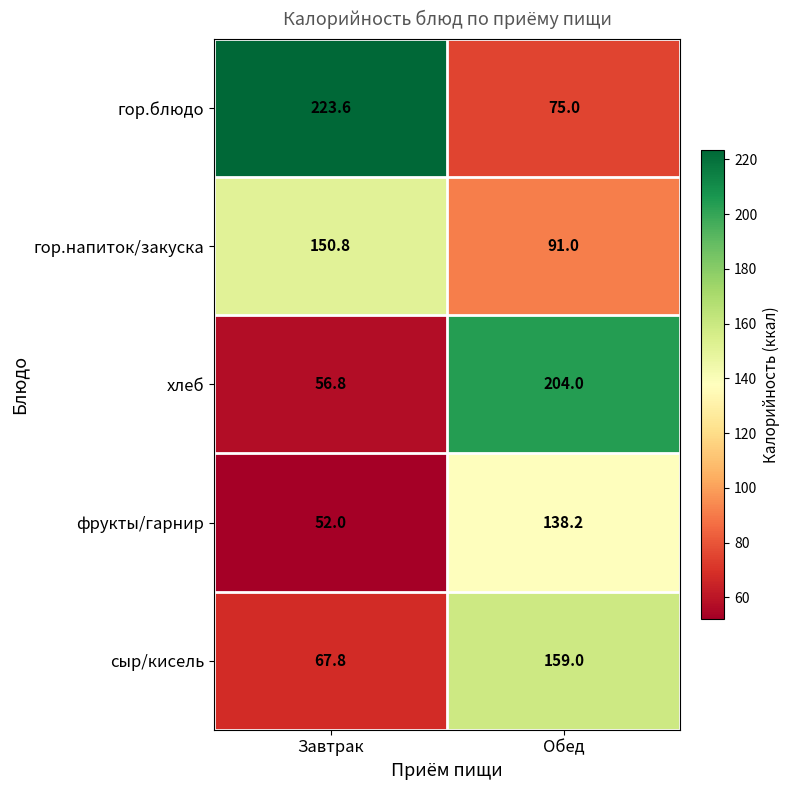

What is the sum of all фрукты/гарнир values?

190.2